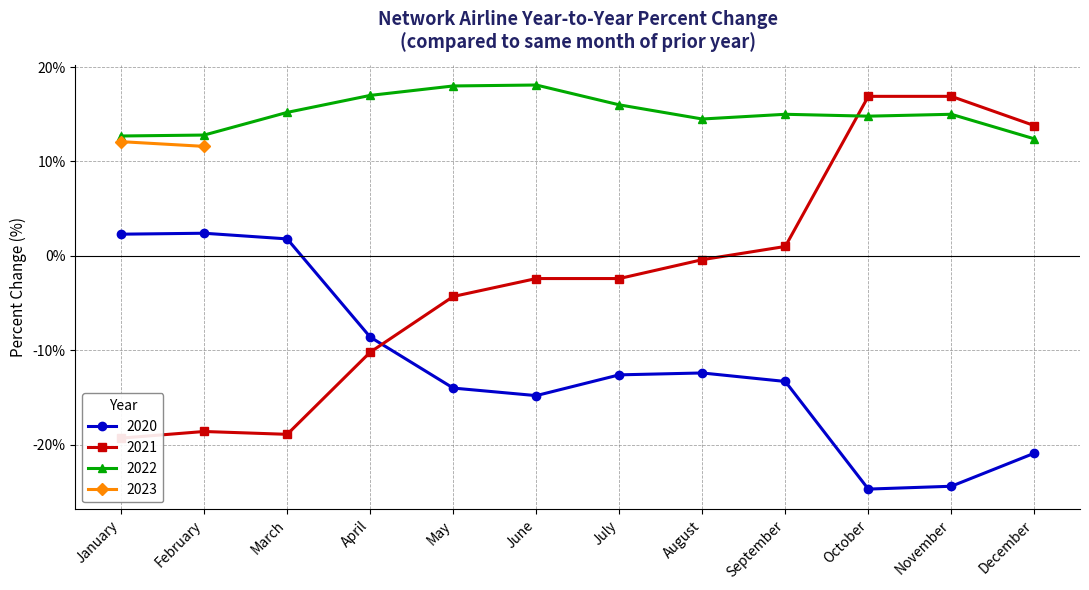

Between February and November, which series saw the biggest shift?

2021